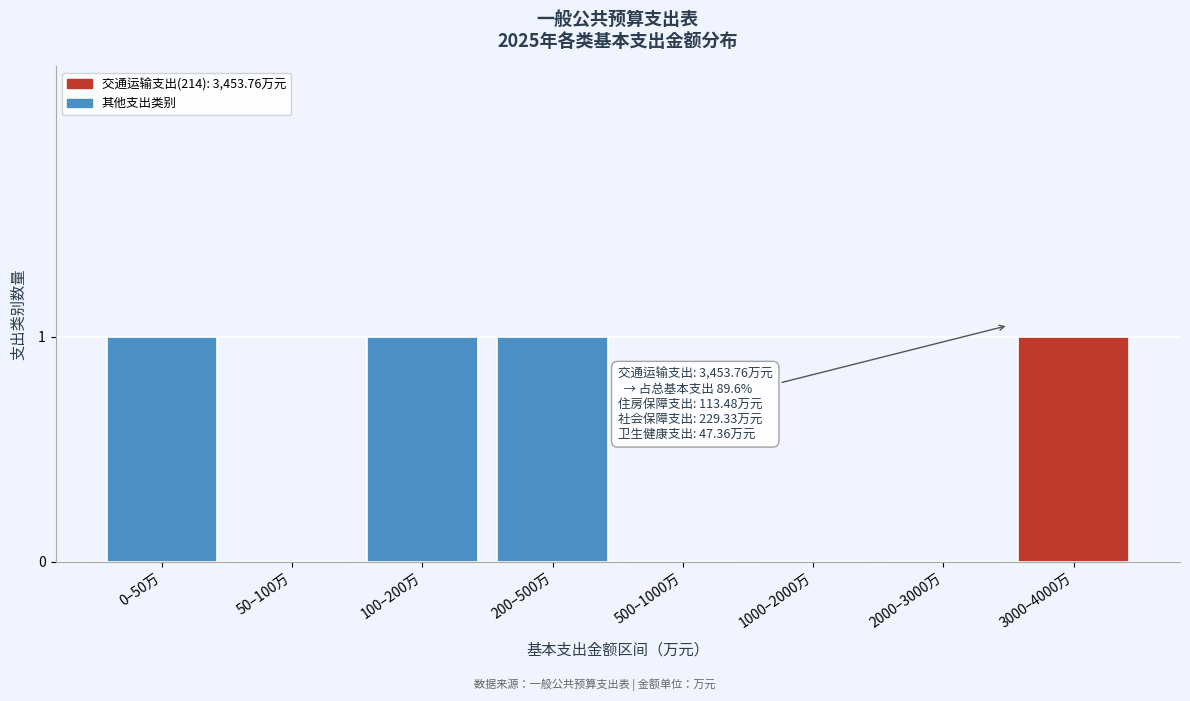

Reading left to right, extract all data points from this chart.

0–50万=1	50–100万=0	100–200万=1	200–500万=1	500–1000万=0	1000–2000万=0	2000–3000万=0	3000–4000万=1